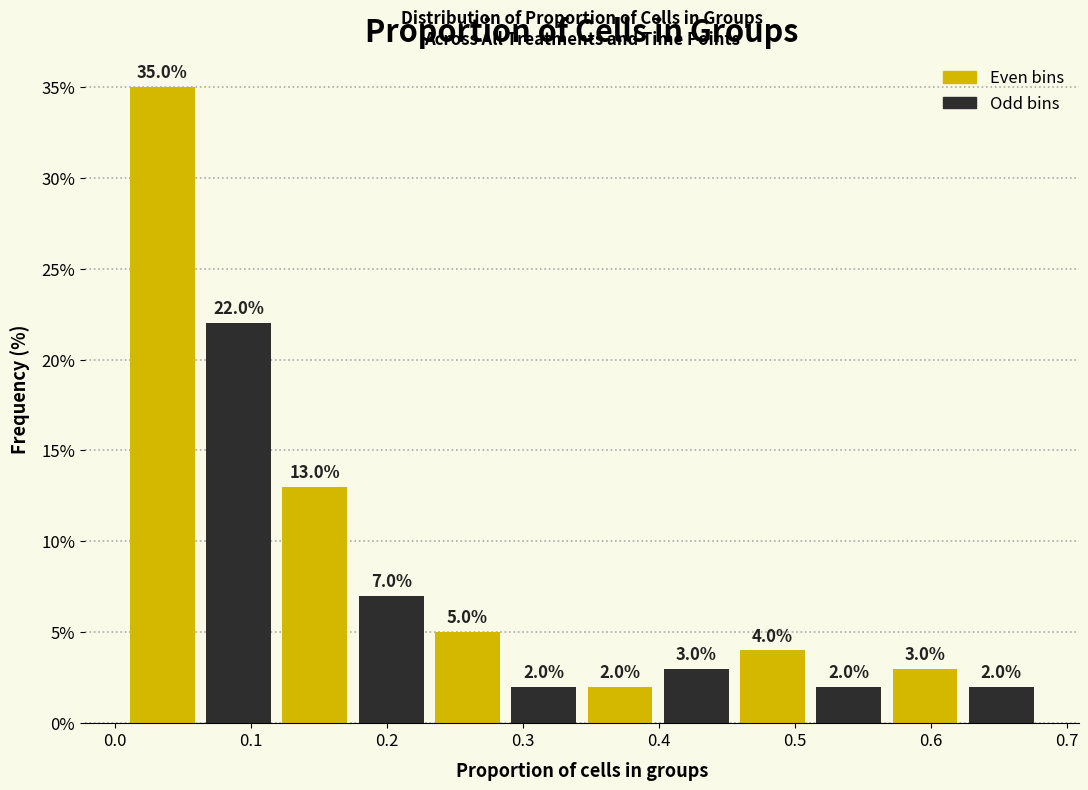

Reading left to right, list every bar in this chart as the range it spans on the x-axis followed by its height. The bar edges are not printed on the chart, so give them approximately, as read against the axis.

0.01 to 0.06: 35.0
0.06 to 0.12: 22.0
0.12 to 0.18: 13.0
0.18 to 0.23: 7.0
0.23 to 0.29: 5.0
0.29 to 0.34: 2.0
0.34 to 0.40: 2.0
0.40 to 0.46: 3.0
0.46 to 0.51: 4.0
0.51 to 0.57: 2.0
0.57 to 0.62: 3.0
0.62 to 0.68: 2.0